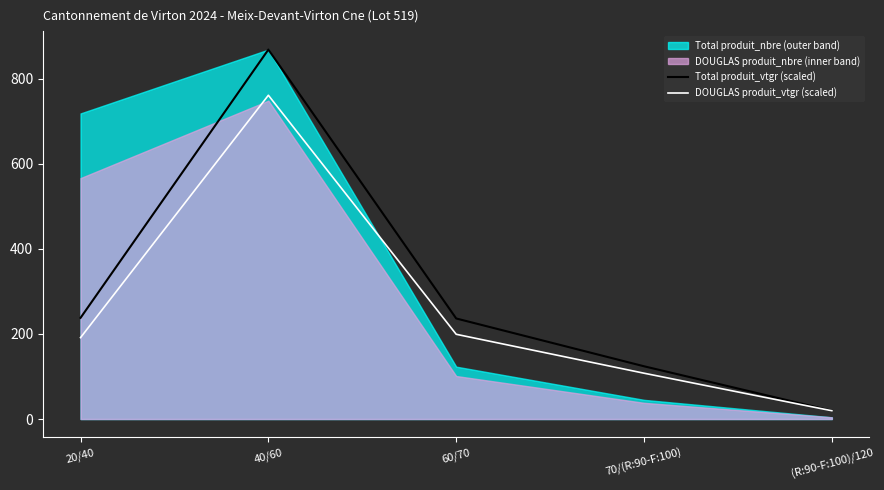

Is it true that Total produit_vtgr (scaled) equals 123.9 at 70/(R:90-F:100)?

True